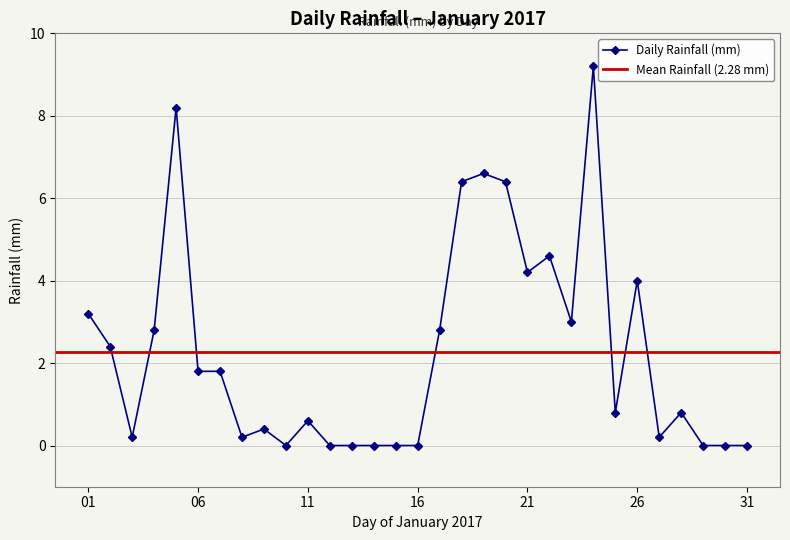

True or false: the data has more than 1 interior local peaks.

True